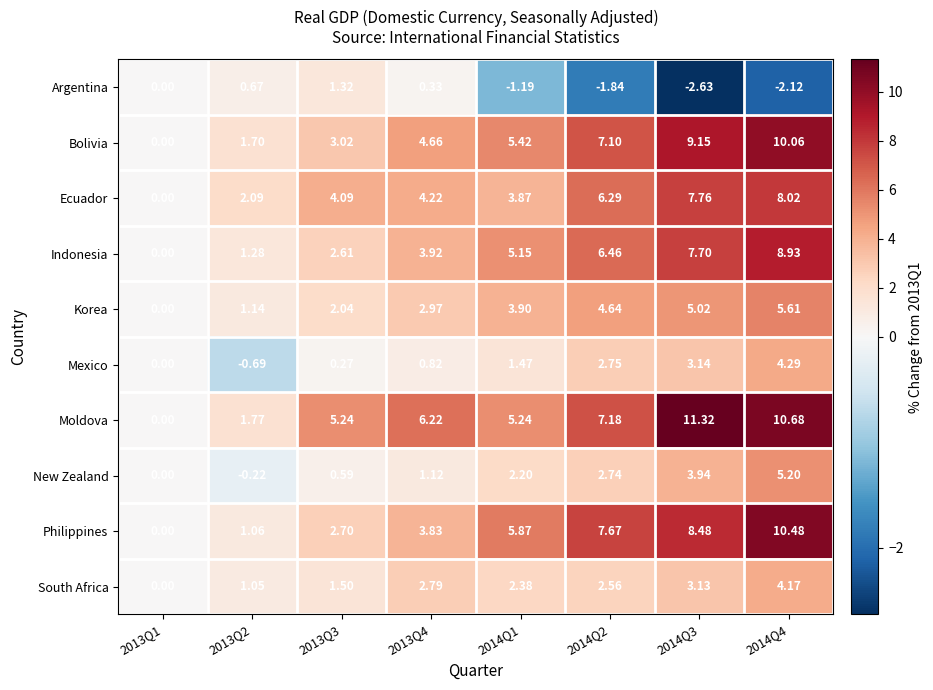

How many values in the Mexico series are below 1?

4